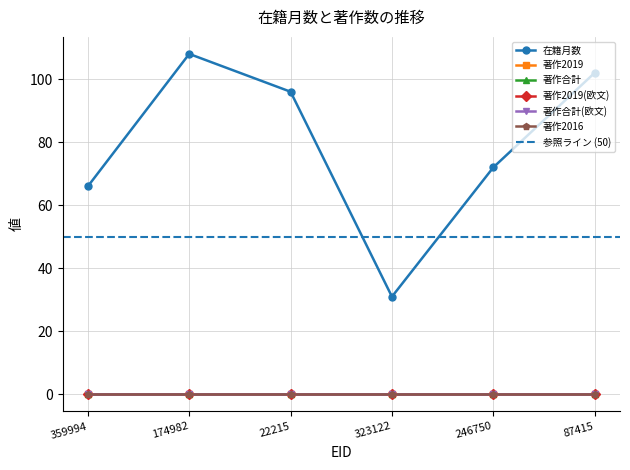

True or false: 著作合計(欧文) and 在籍月数 cross at least once.

False